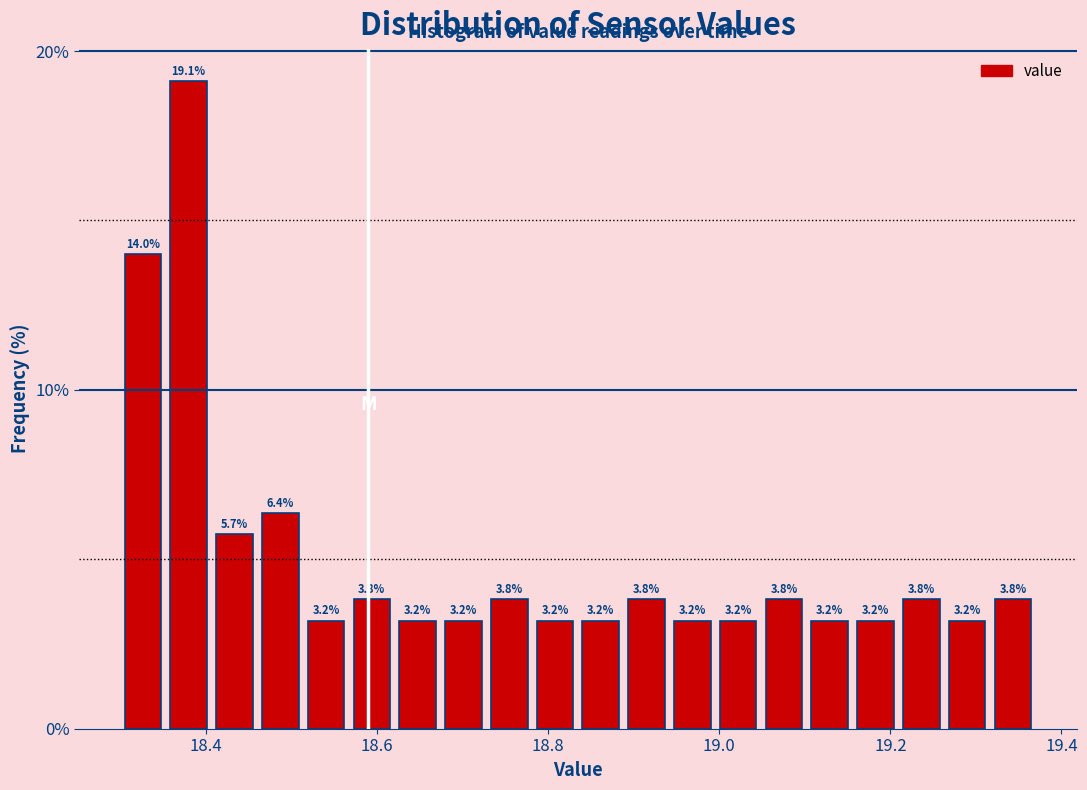

Around what value on the x-axis is the tallest bar? Give the approximate position of its centre, as read against the axis.

18.38